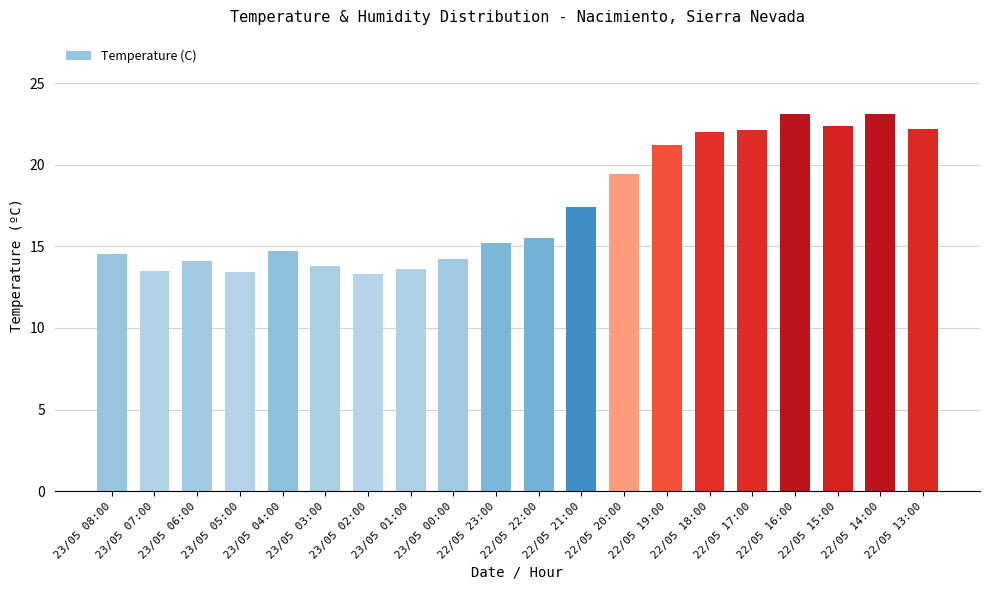

What is the label of the 12th bar from the left?

22/05 21:00